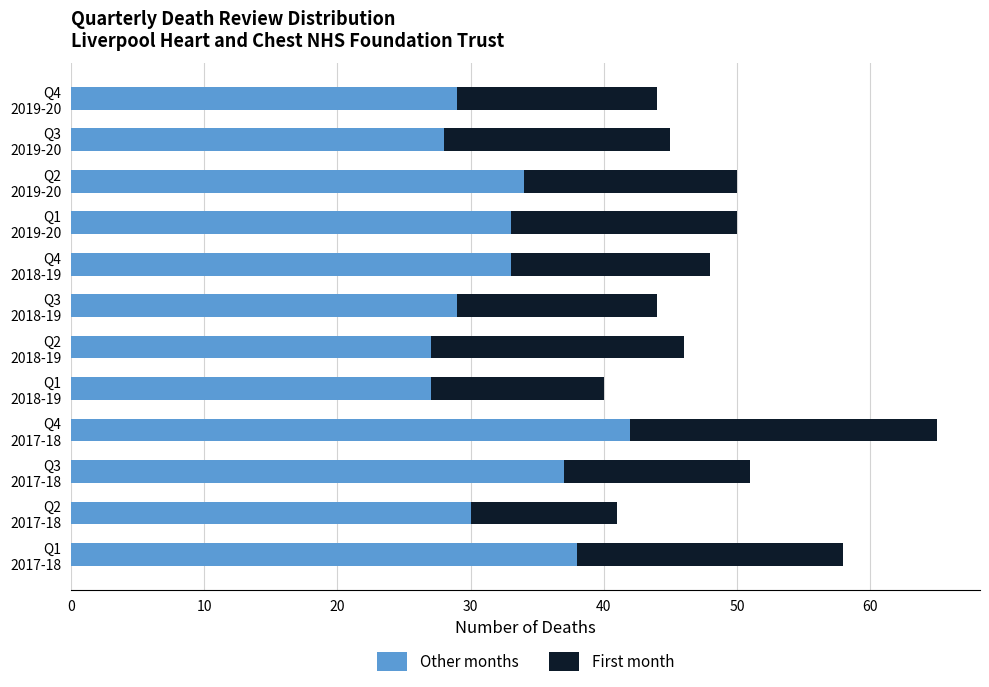

What is the minimum value for Other months?

27